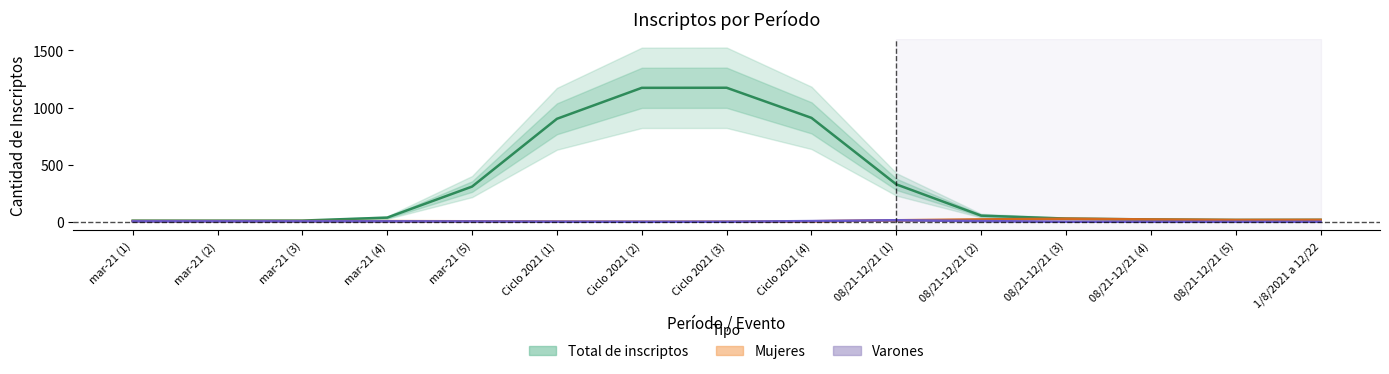

Is this an area chart (filled region under the line)?

No